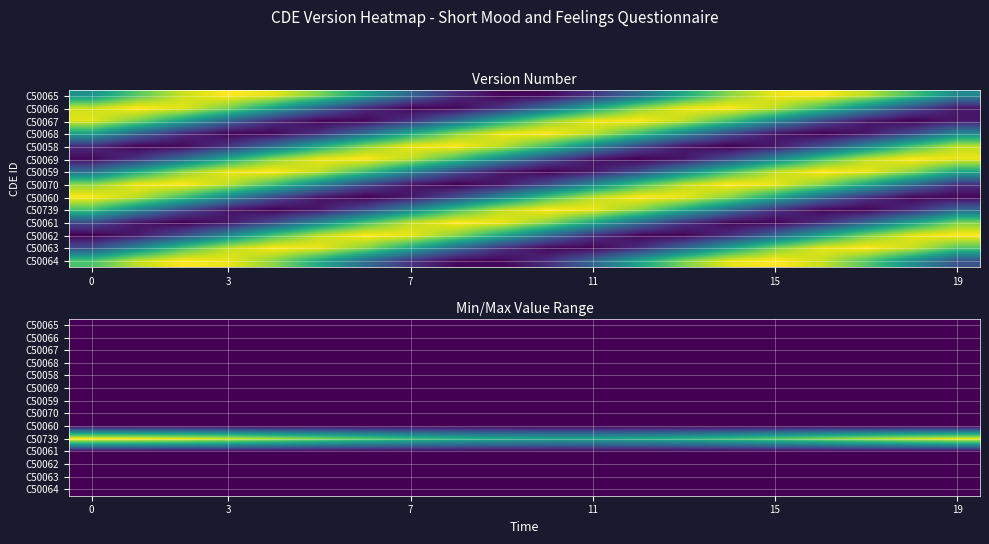

True or false: row_11 has a value of 1.4 at 10.

False